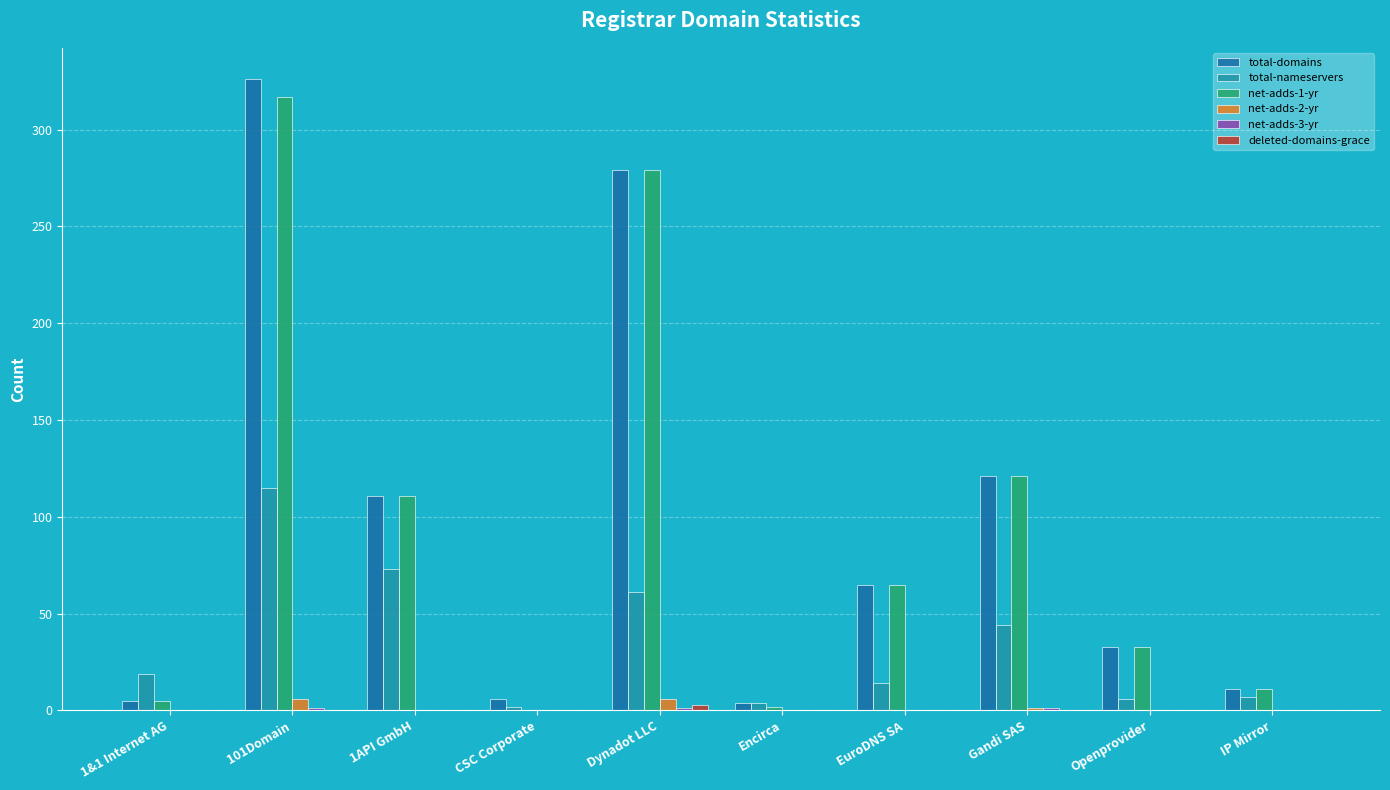

How many categories are shown in the chart?

10